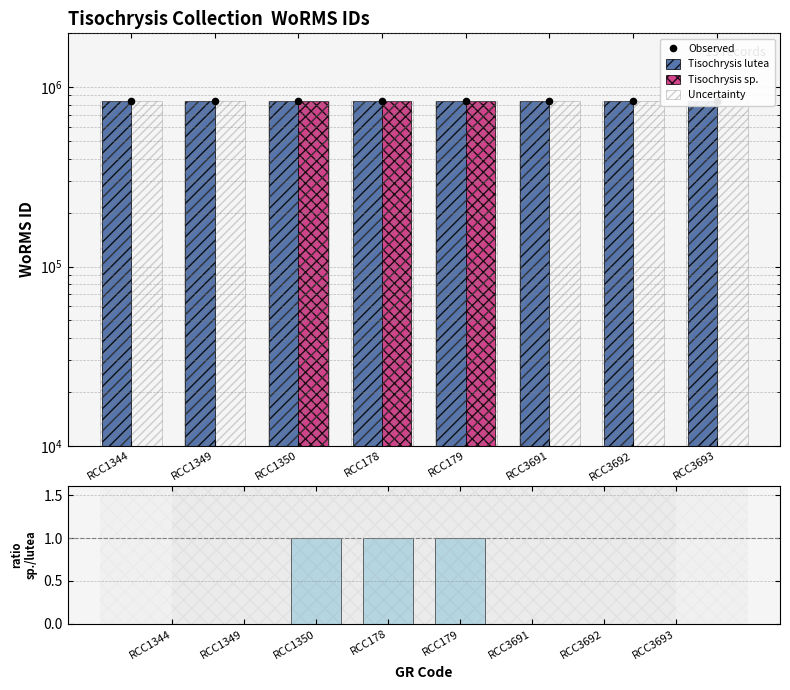

What is the total value across all series at RCC3692?

2520324.0